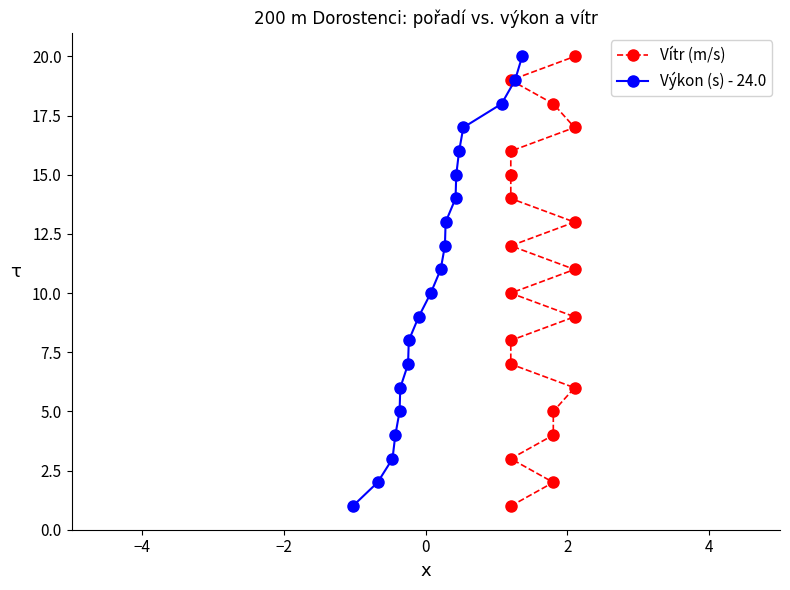

What is the maximum value for Výkon (s) - 24.0?

20